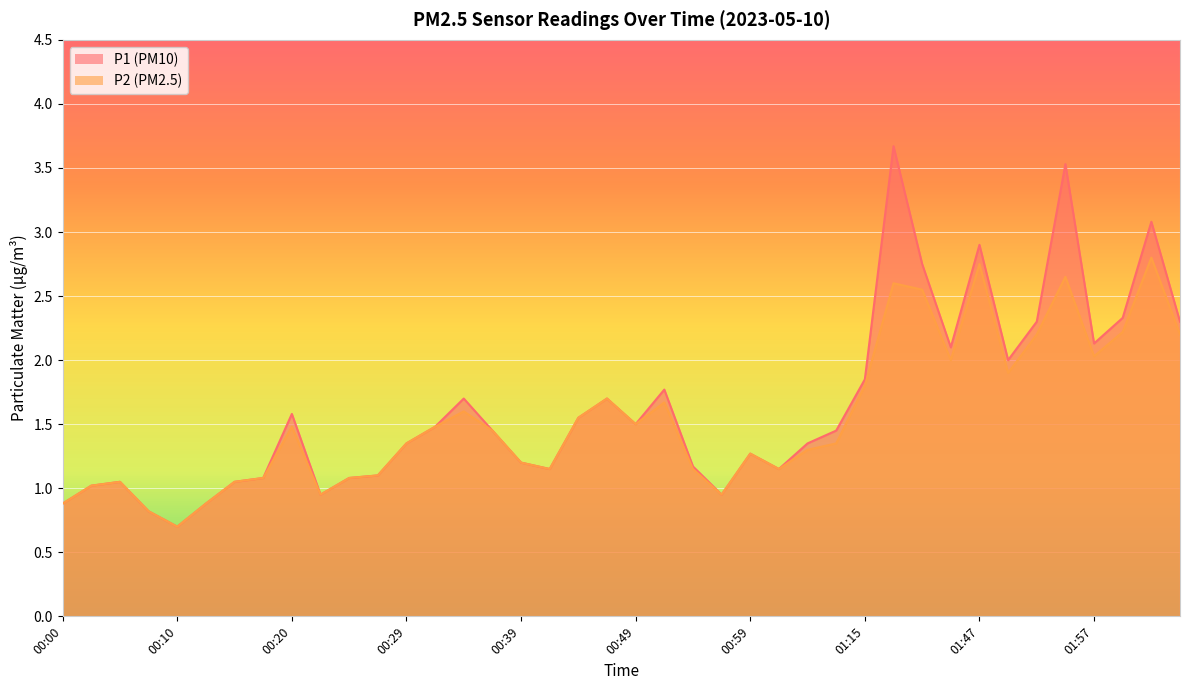

Between 00:12 and 01:57, which series saw the biggest shift?

P1